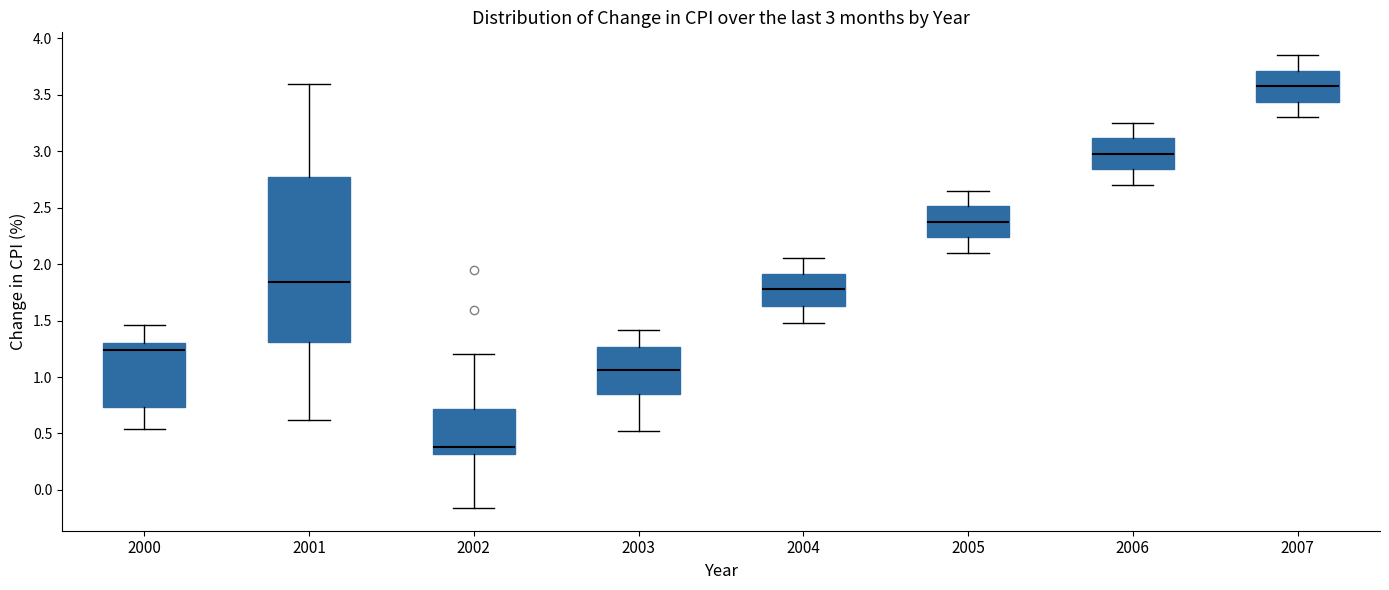

Comparing the boxes themselves (not the whiskers), which one is the tallest?

2001